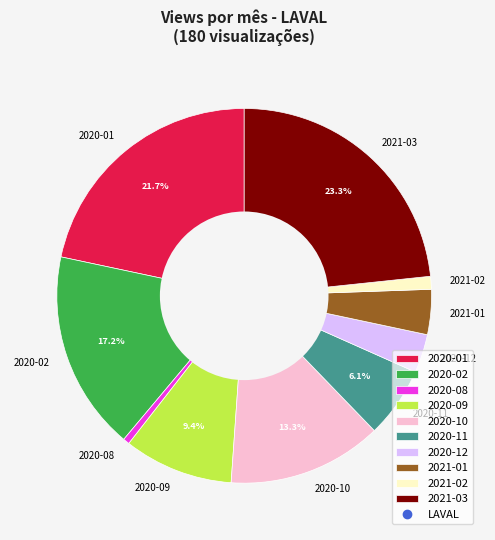

The 2020-10 slice represents 21% of the pie. True or false?

False